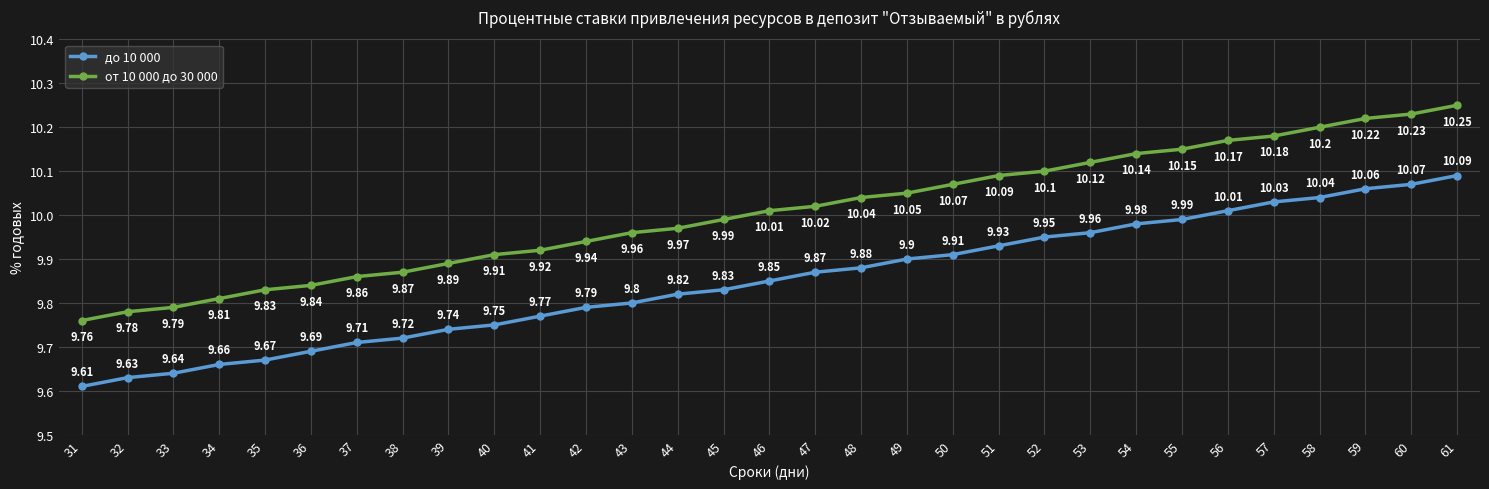

List the series in order of their overall mean, lowest first.

до 10 000, от 10 000 до 30 000